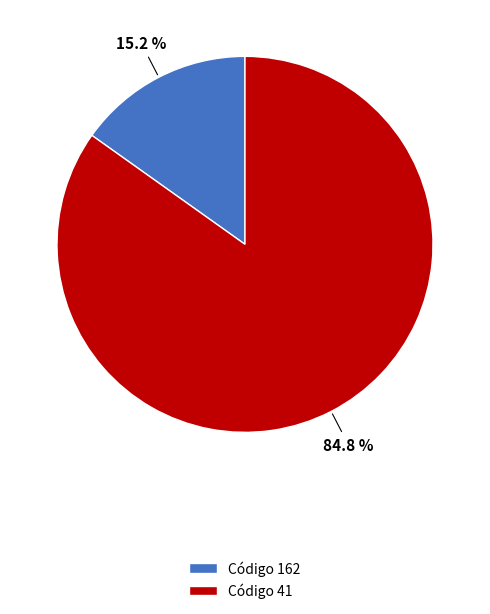

What percentage is NOT represented by Código 162?

84.8%